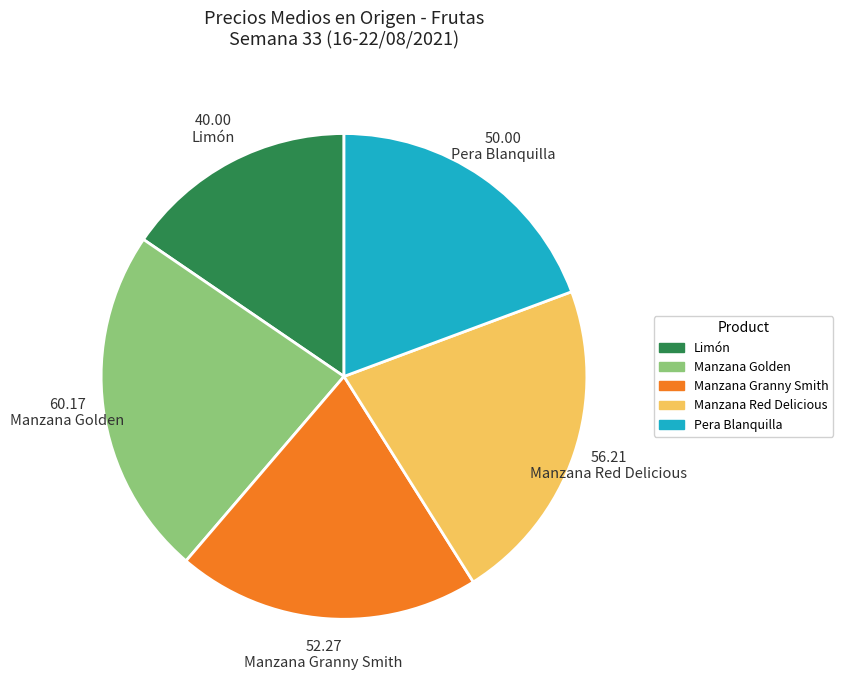

Do Manzana Red Delicious and Pera Blanquilla together represent more than half of the pie?

No